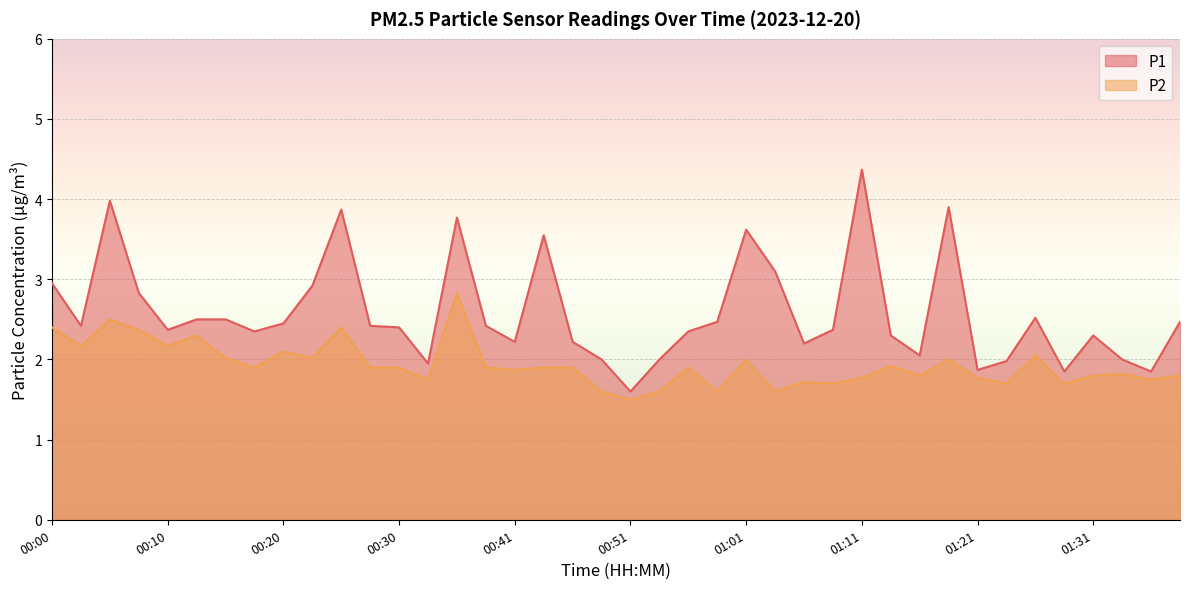

At which label is P1 closest to 2?

00:48